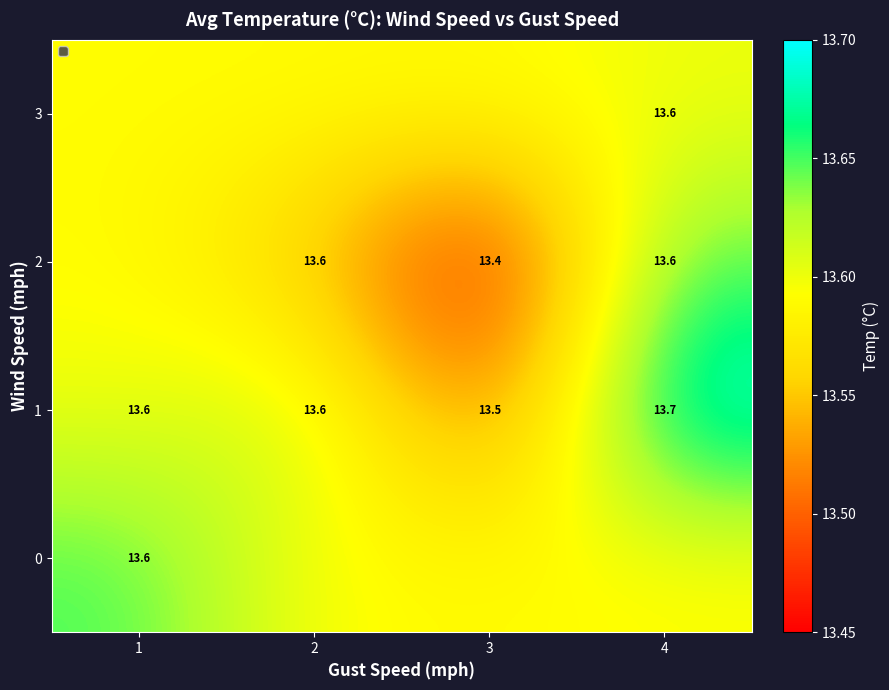

At which label is 2 closest to 13?

3